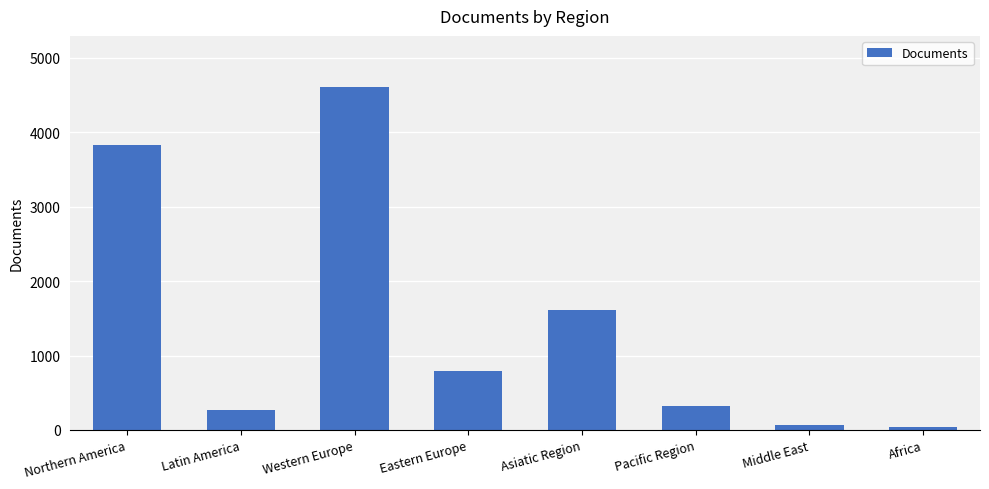

What value does the data have at Latin America?

265